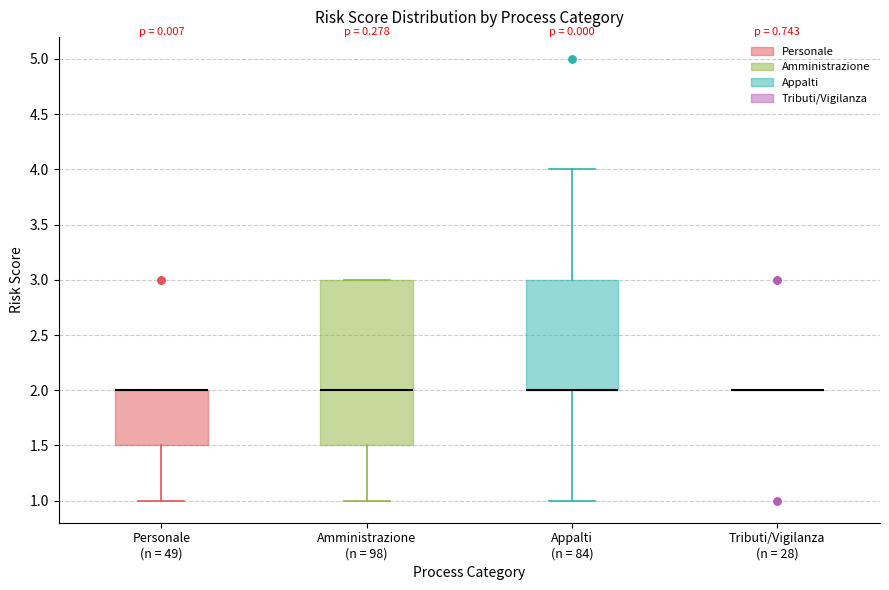

Which box is the tallest, from its lower edge to its upper edge?

Amministrazione (n = 98)